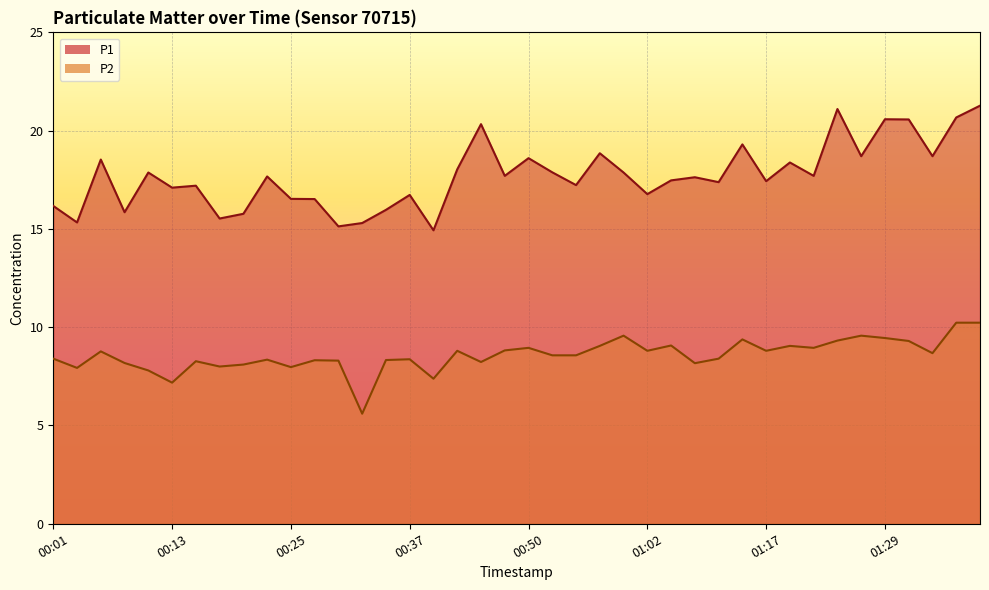

Which category has the lowest value across all series?

00:32